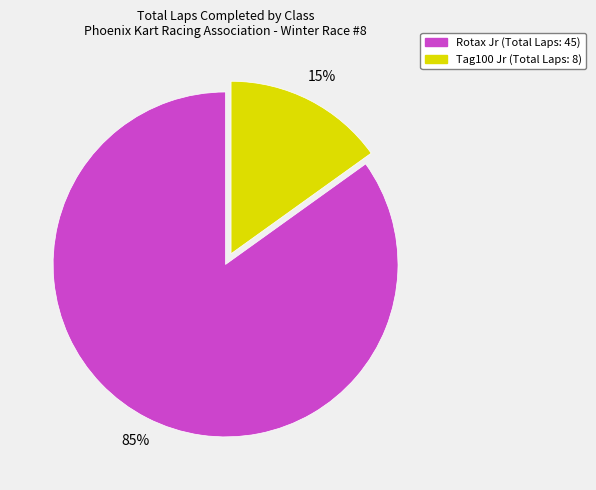

What is the majority slice?

Rotax Jr